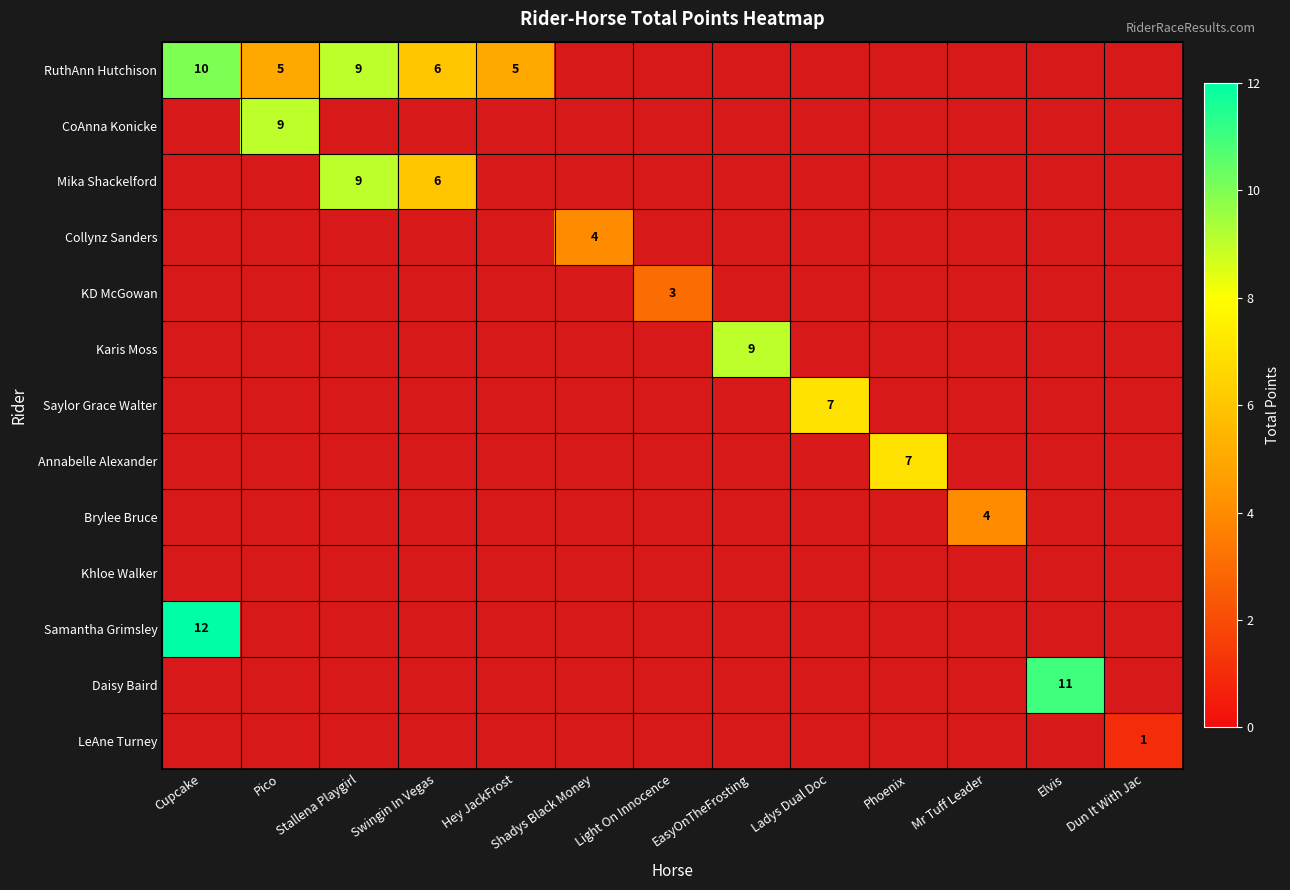

At which category does the chart reach its minimum across all series?

Dun It With Jac